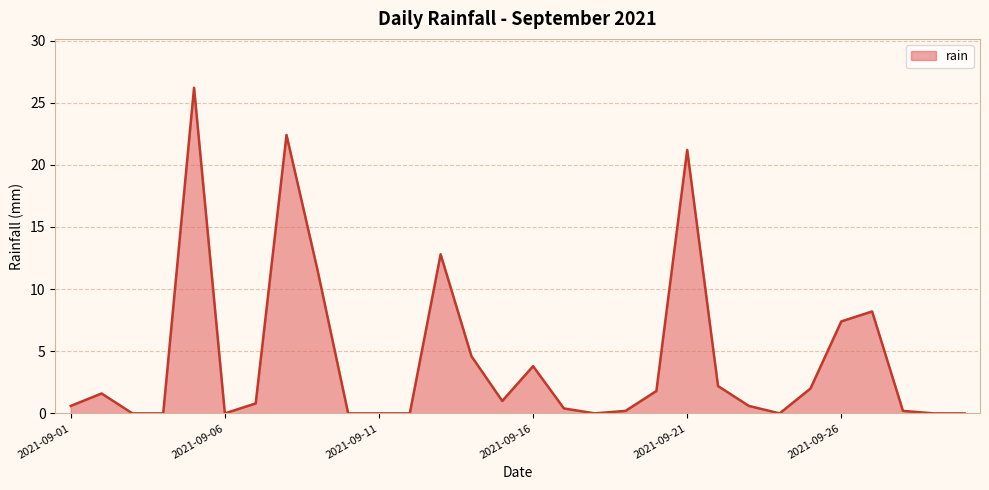

What is the difference between the maximum and minimum values?

26.2